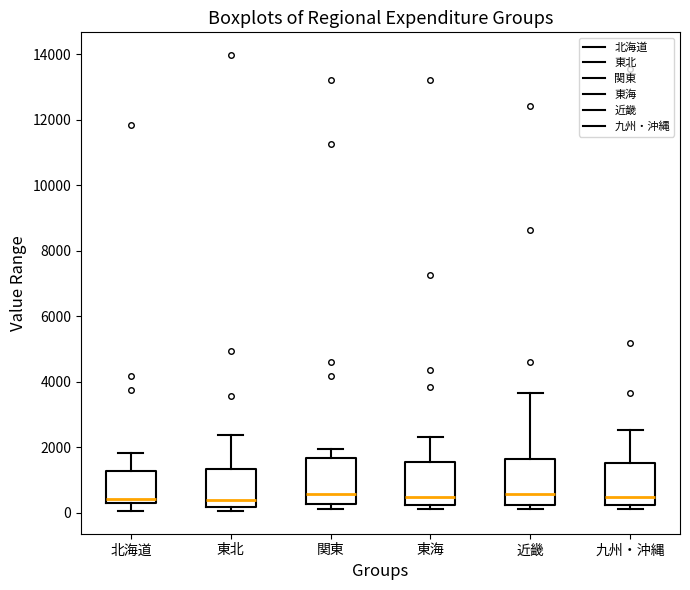

Reading left to right, transcribe this box plot: for each box, give where its median line is, the range the box spans, and where its two whiskers end, as read against the y-axis. The values are not printed on the chart, so give them approximately, as read against the axis.

北海道: median 400 (just above the box's lower edge), box 400 to 1200, whiskers 0 to 1800
東北: median 400, box 200 to 1400, whiskers 0 to 2400
関東: median 600, box 200 to 1600, whiskers 200 (just below the box's lower edge) to 2000
東海: median 400, box 200 to 1600, whiskers 200 (just below the box's lower edge) to 2400
近畿: median 600, box 200 to 1600, whiskers 200 (just below the box's lower edge) to 3600
九州・沖縄: median 400, box 200 to 1600, whiskers 200 (just below the box's lower edge) to 2600